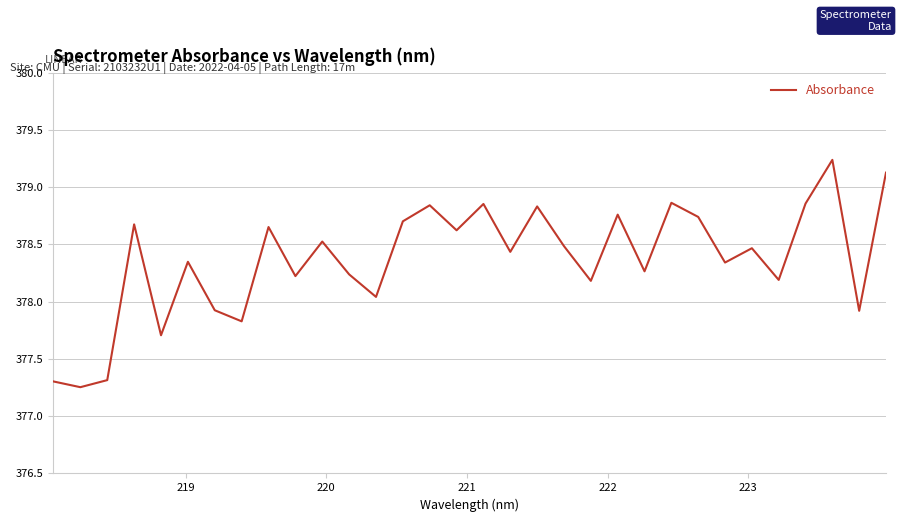

What is the difference between the maximum and minimum values?

2.0